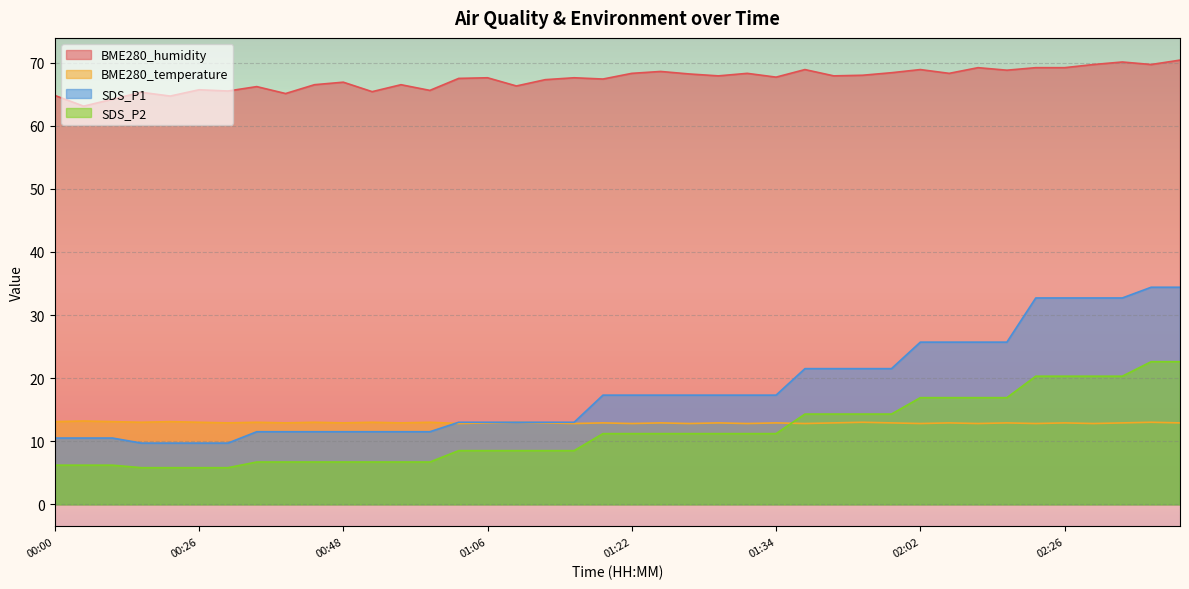

True or false: SDS_P1 and SDS_P2 cross at least once.

False